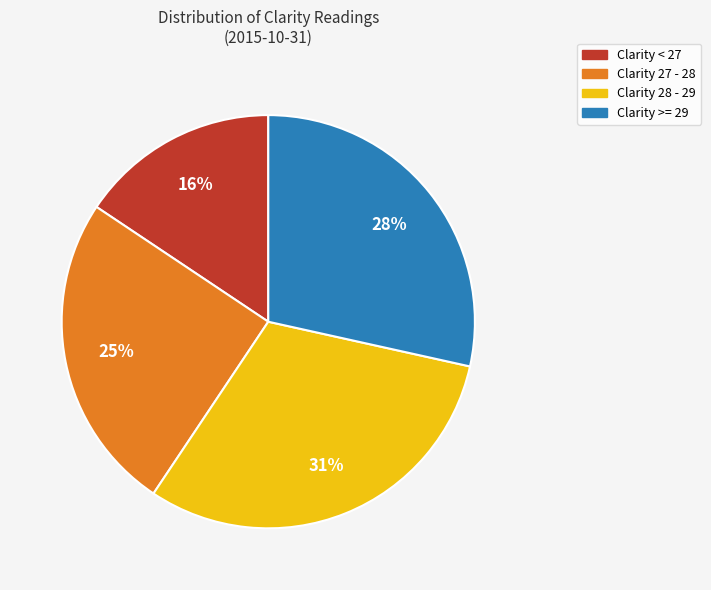

To the nearest percent, what is the average slice percentage?

25%